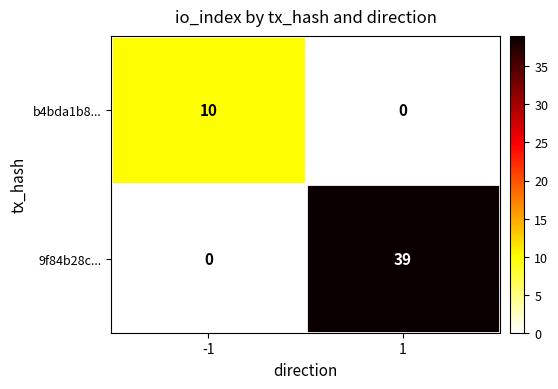

What is the difference between the maximum and minimum values in the b4bda1b8... series?

10